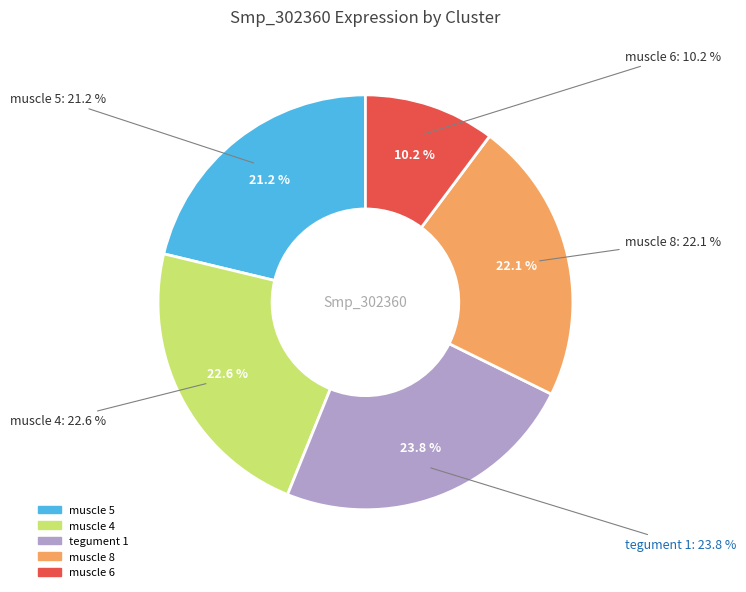

To the nearest percent, what portion does tegument 1 represent?

24%